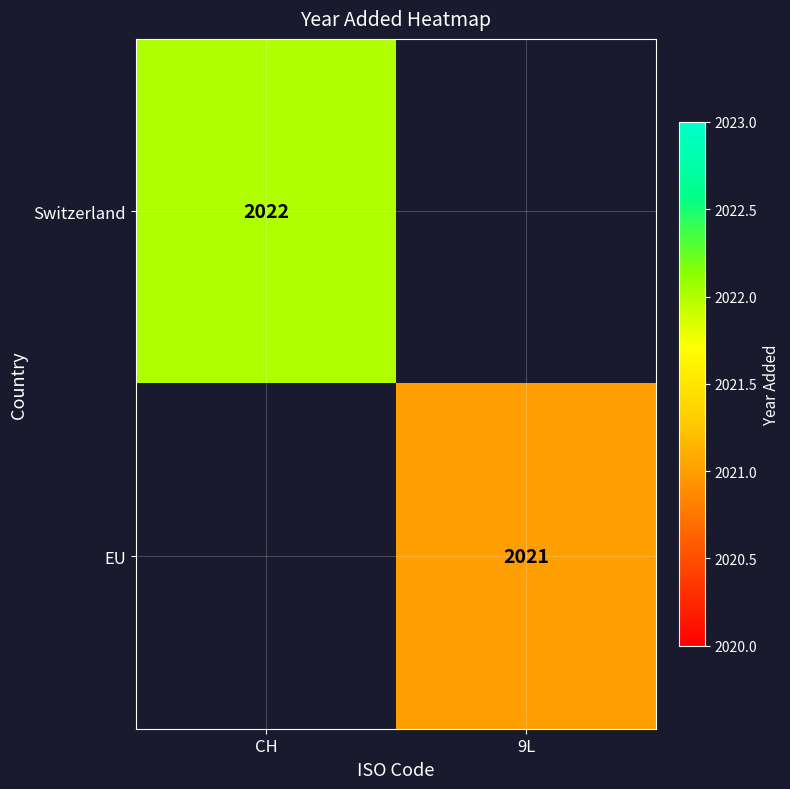

What is the smallest value displayed?

2021.0